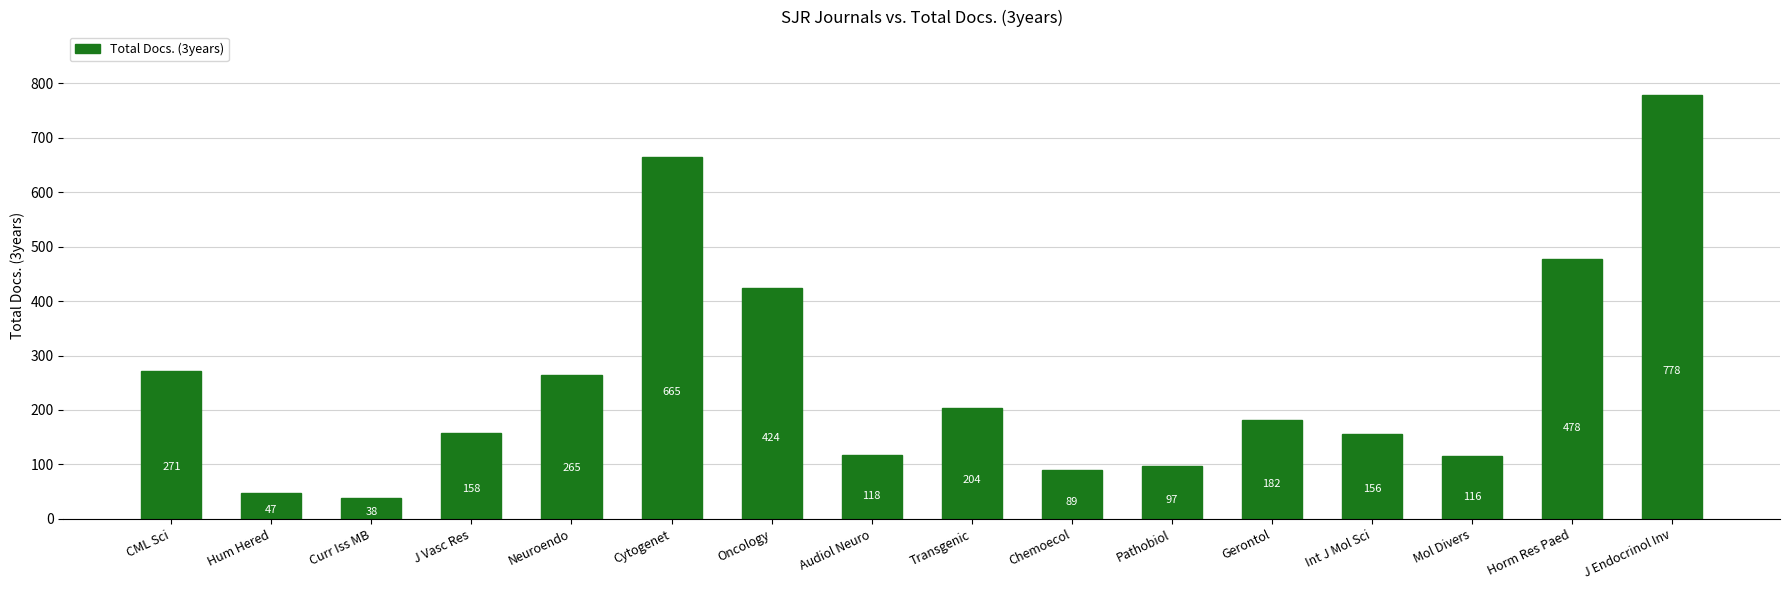

What is the average value?

255